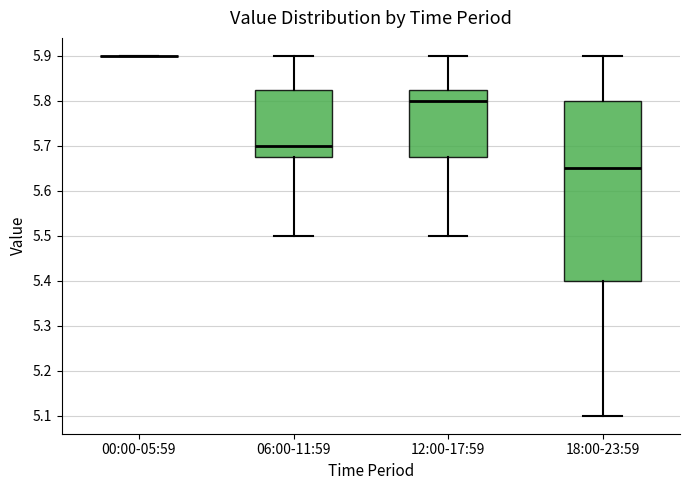

Reading left to right, read every box against the y-axis: the position of its median line, the range the box covers, and the ends of its whiskers. The values are not printed on the chart, so give them approximately, as read against the axis.

00:00-05:59: box collapsed to a line at 5.90, whiskers 5.90 to 5.90
06:00-11:59: median 5.70, box 5.68 to 5.83, whiskers 5.50 to 5.90
12:00-17:59: median 5.80, box 5.68 to 5.83, whiskers 5.50 to 5.90
18:00-23:59: median 5.65, box 5.40 to 5.80, whiskers 5.10 to 5.90